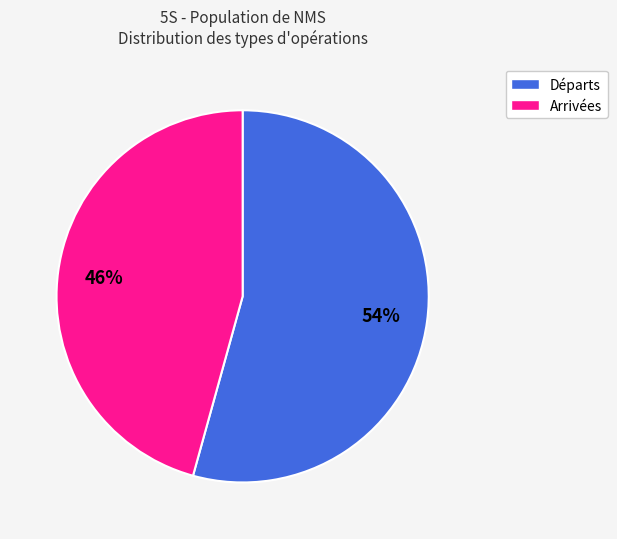

Does any single category account for the majority?

Yes